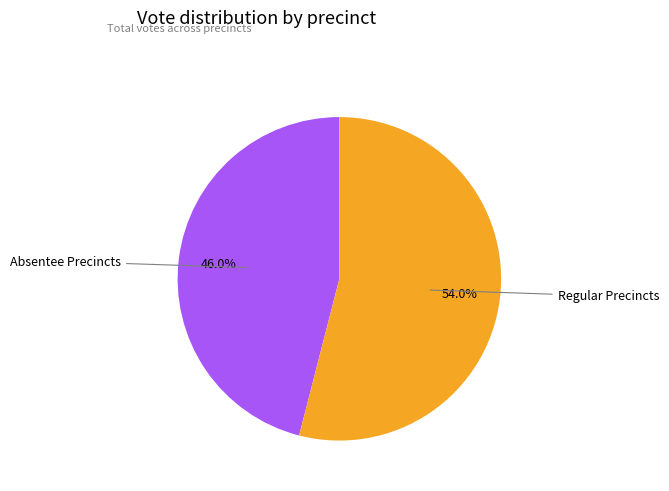

What percentage is NOT represented by Absentee Precincts?

54.0%